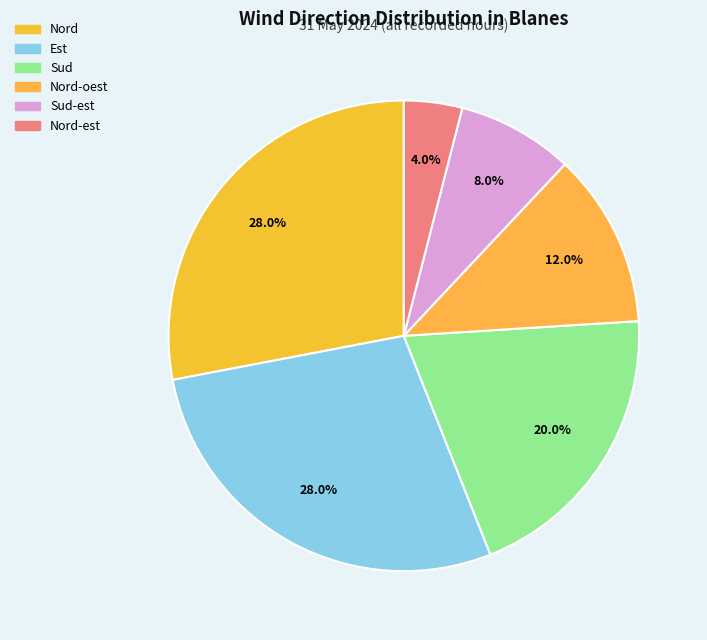

Rank the categories by value from highest to lowest.

Nord, Est, Sud, Nord-oest, Sud-est, Nord-est